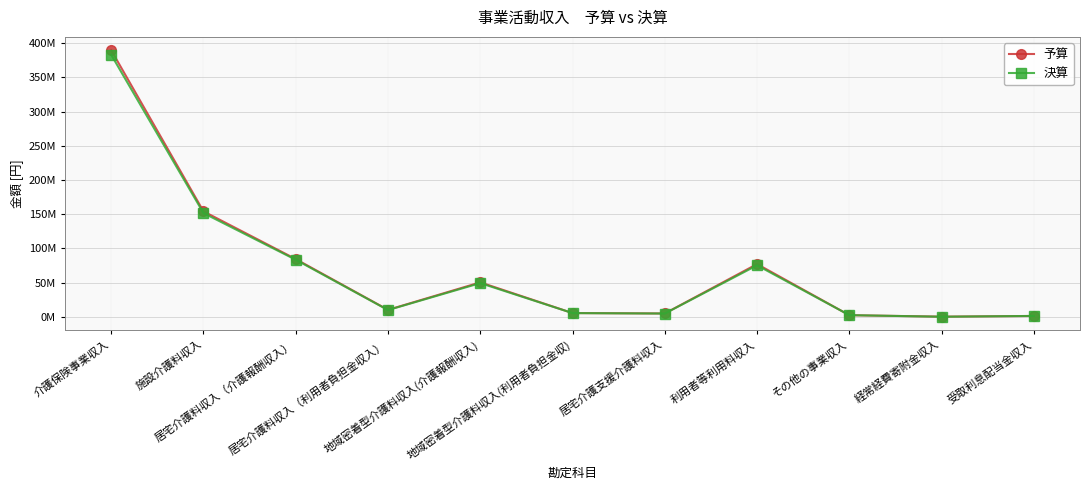

What is the sum of all 予算 values?

781496000